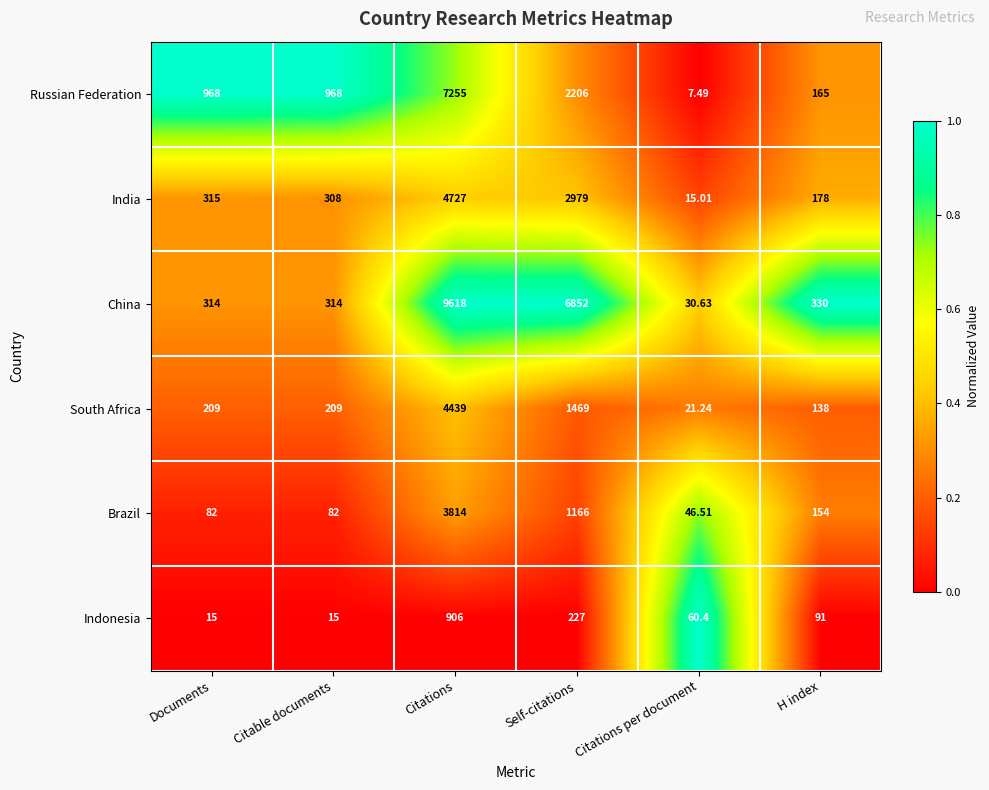

Which series has the largest range (max minus min)?

China